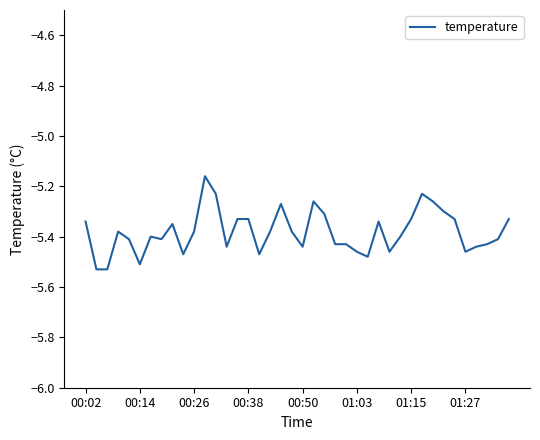

Does the chart display data point markers on the line(s)?

No